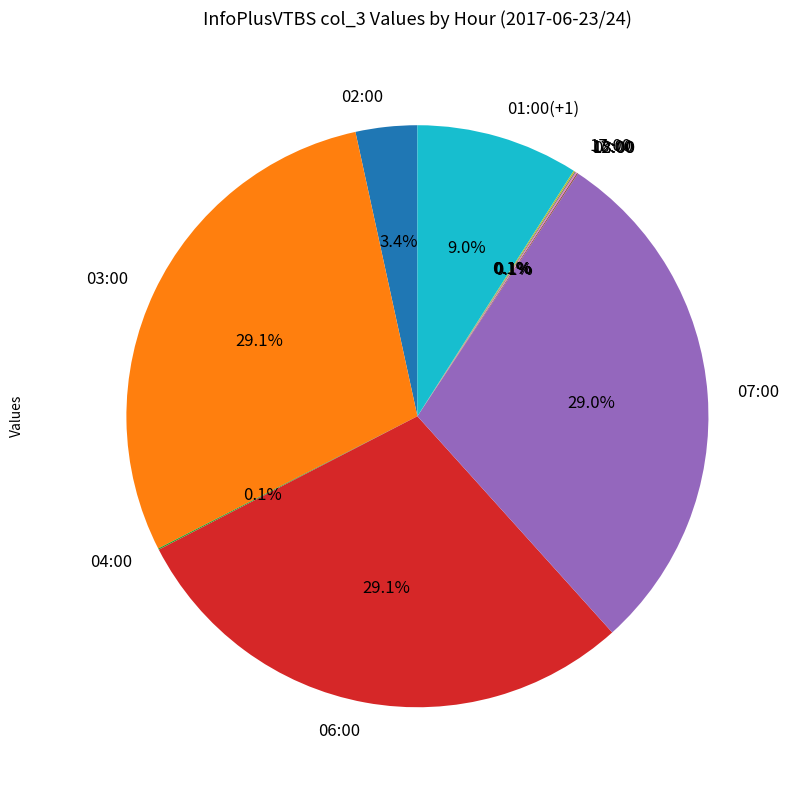

How much of the chart is everything except 02:00?

96.6%